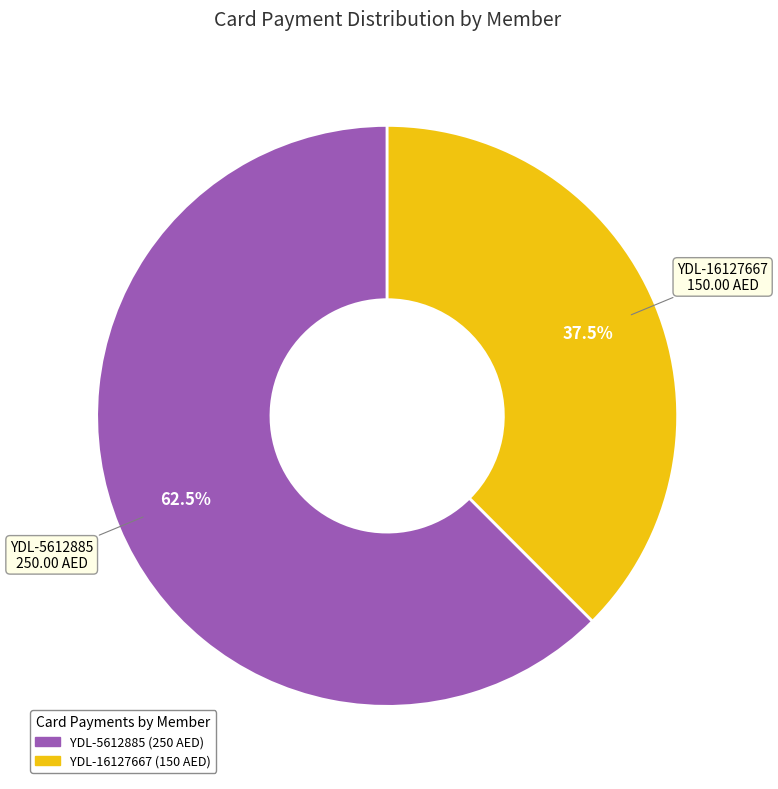

What percentage do YDL-16127667 and YDL-5612885 together represent?

100.0%